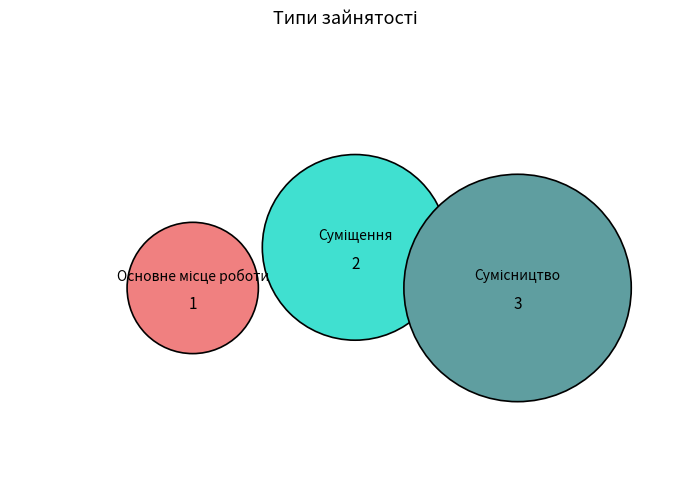

To the nearest percent, what is the difference between the largest and smallest slice percentages?

33%